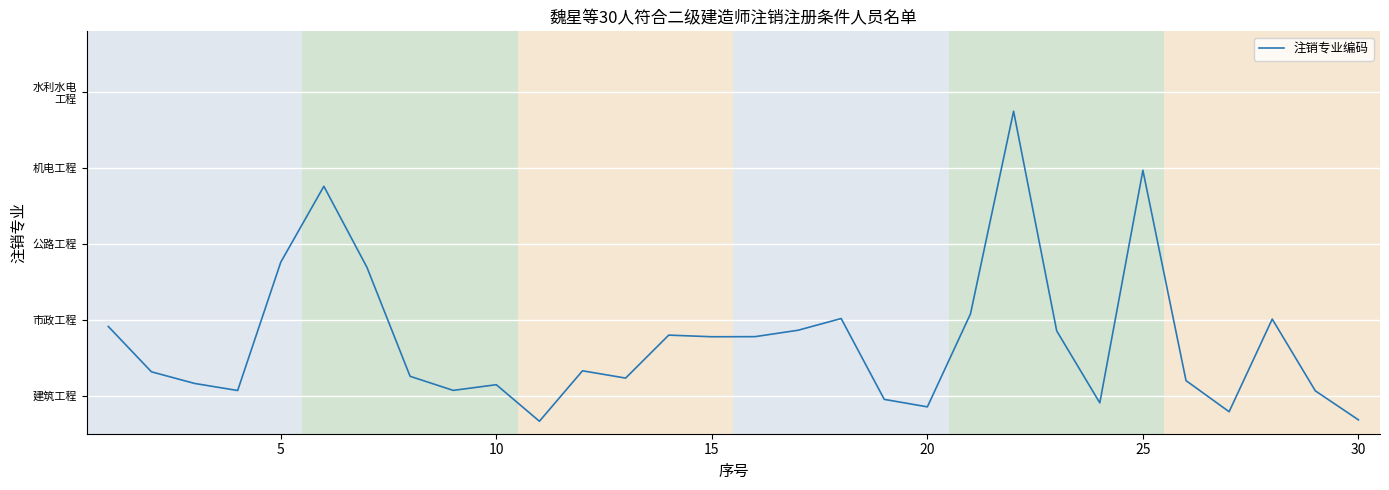

Is this an area chart (filled region under the line)?

No